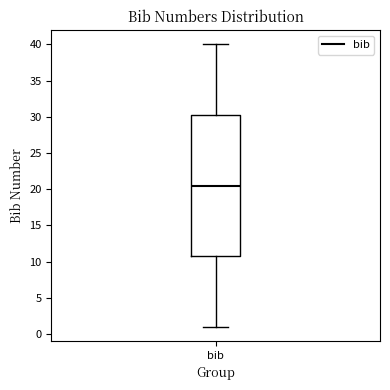

Where does the median line of the box for bib sit on the y-axis? The values are not printed on the chart, so give them approximately, as read against the axis.

20.5